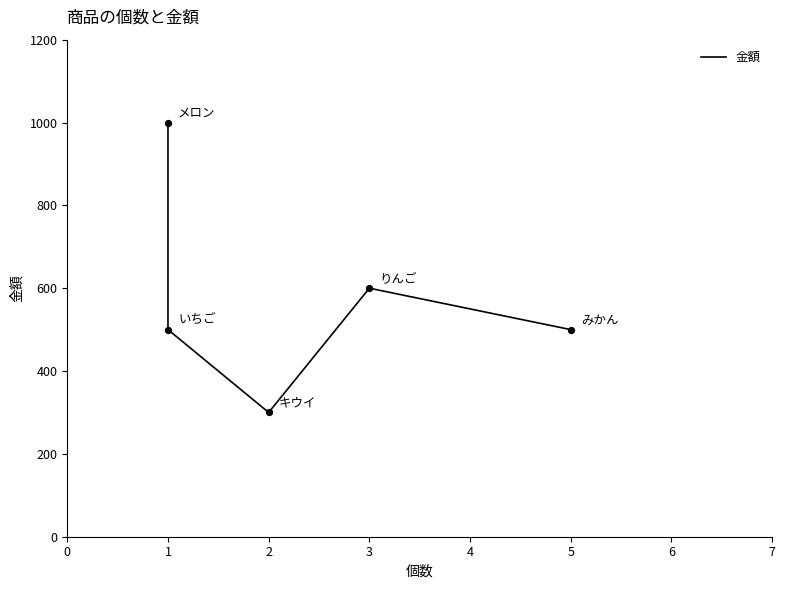

What is the ratio of the value at 3 to the value at 1?

0.6